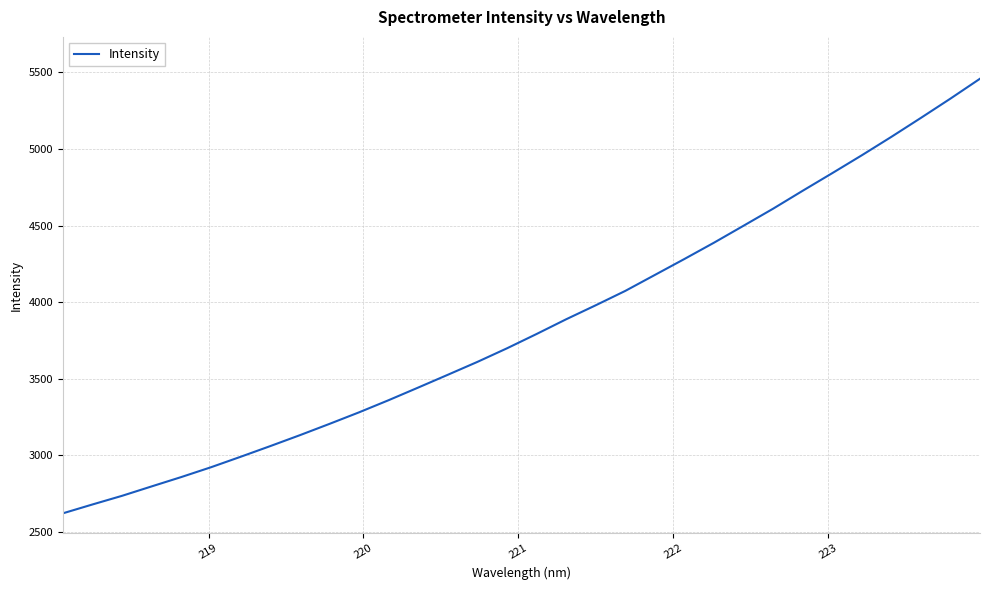

What is the smallest value displayed?

2622.7